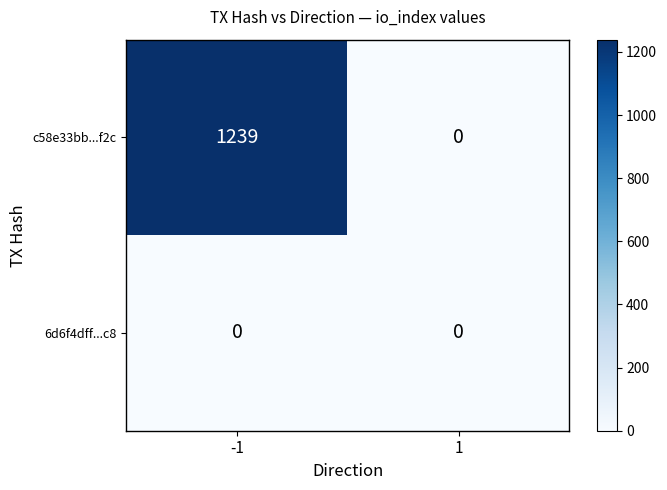

What is the sum of all c58e33bb...f2c values?

1239